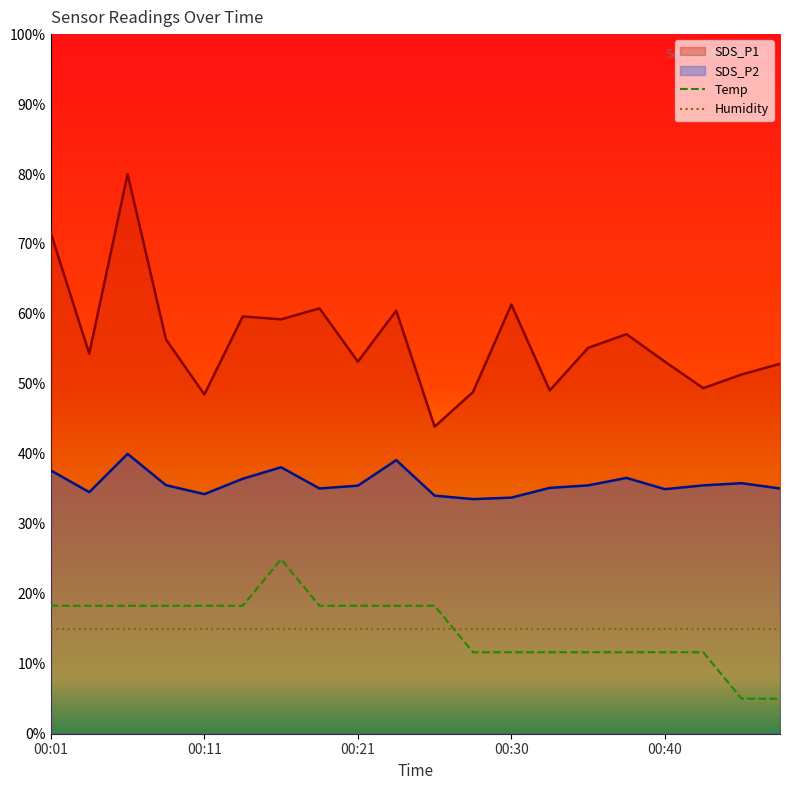

Is the value of SDS_P1 at 00:03 greater than the value of Temp at 00:18?

Yes